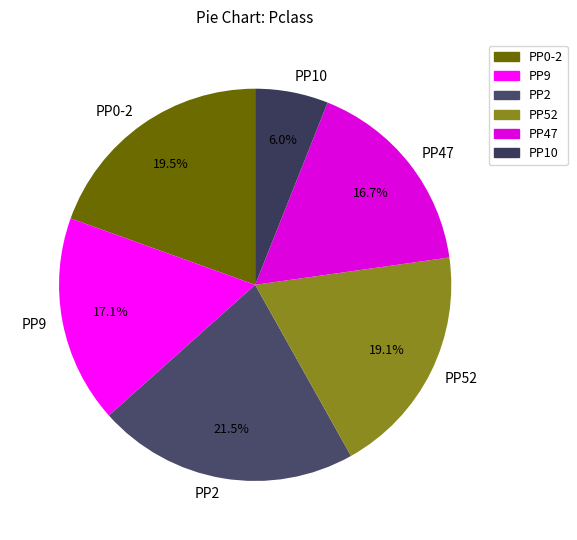

Which category has the smallest portion of the pie?

PP10